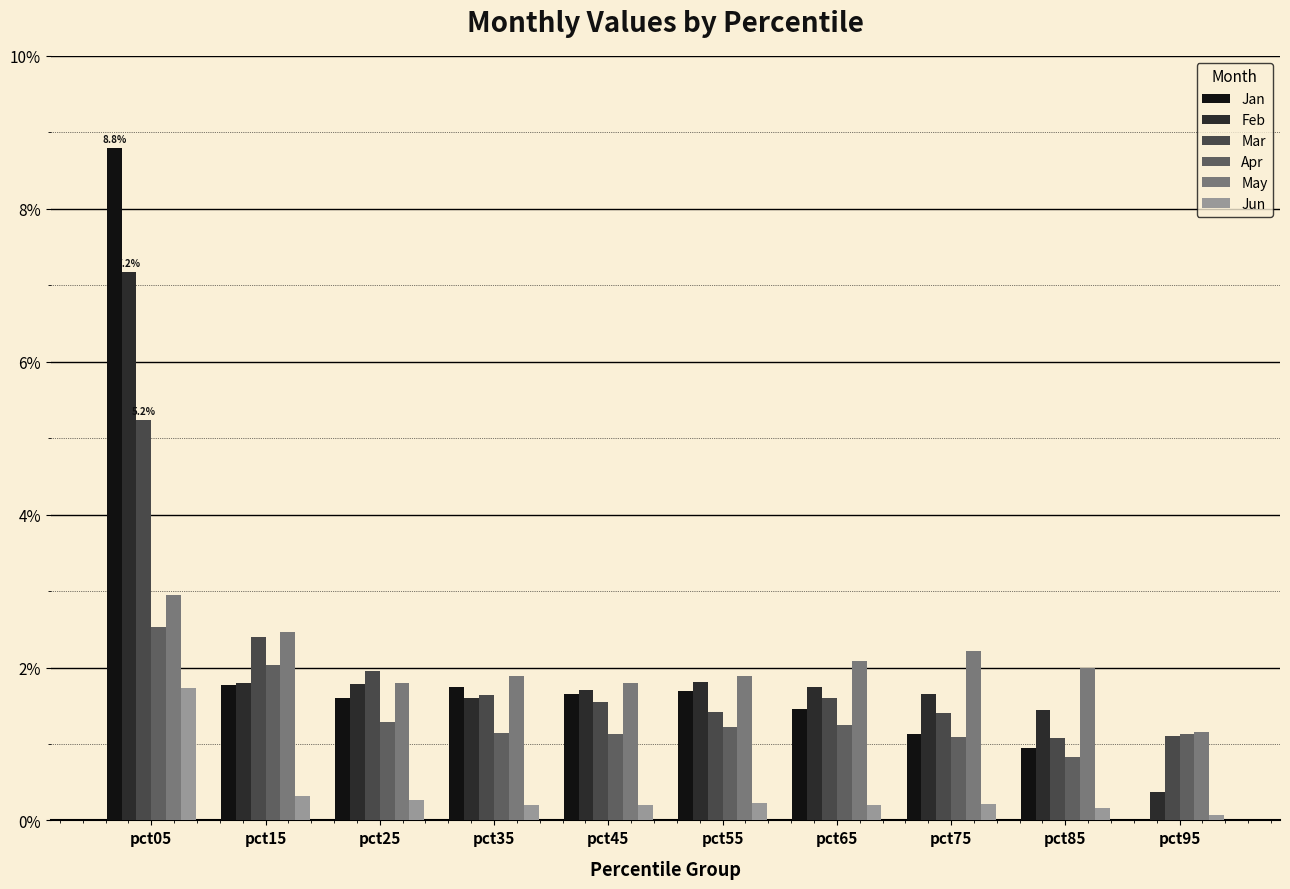

Which series has the largest total across all categories?

Feb